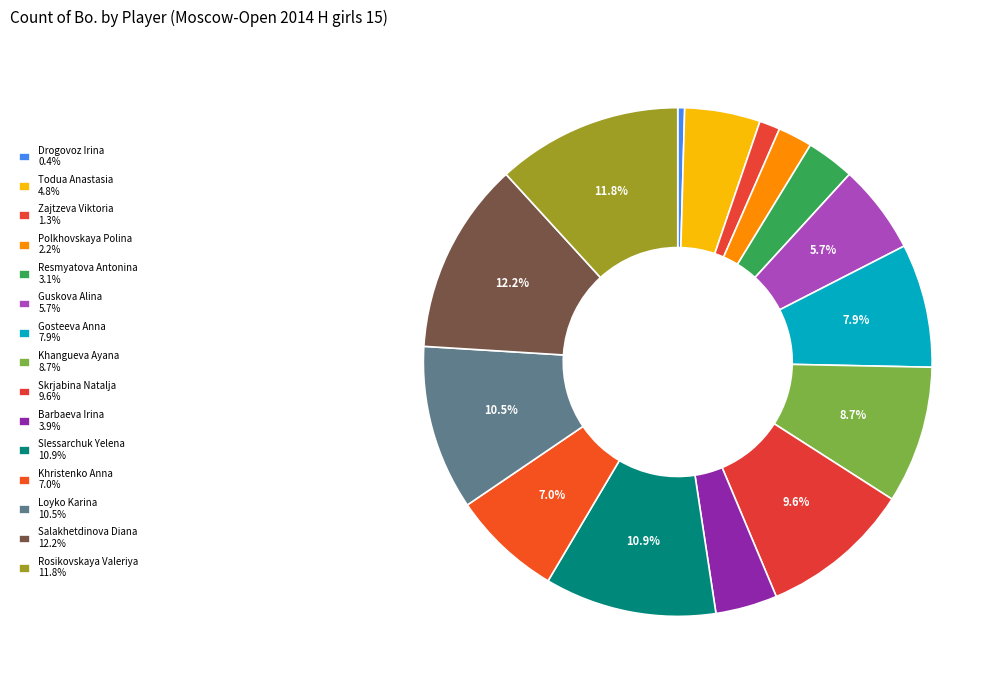

To the nearest percent, what percentage of the pie is Gosteeva Anna?

8%